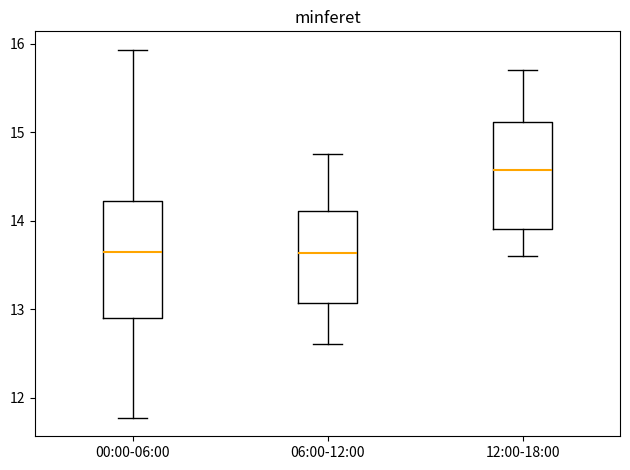

Comparing the boxes themselves (not the whiskers), which one is the tallest?

00:00-06:00